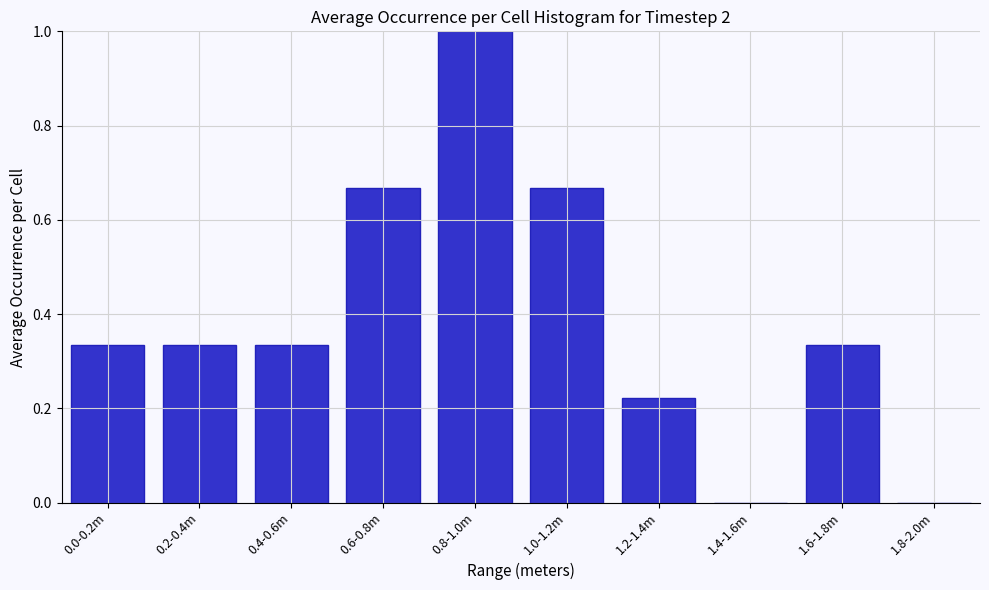

Which label corresponds to the largest value in the chart?

0.8-1.0m